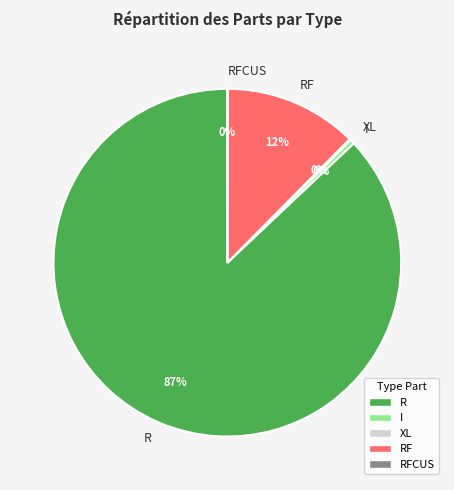

Is there a majority slice in this chart?

Yes